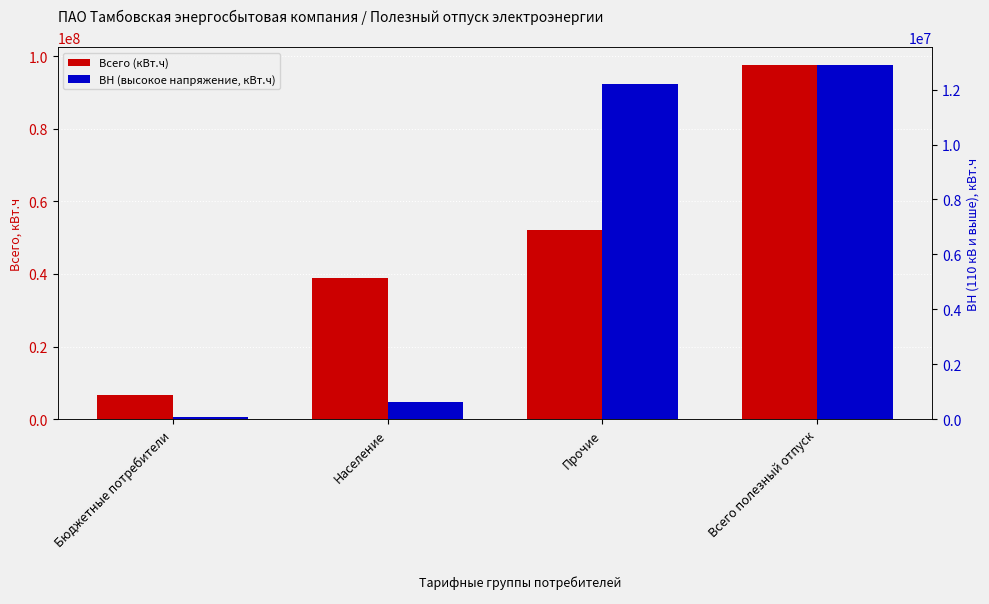

Rank the series by their maximum value, from lowest to highest.

ВН (высокое напряжение), Всего (кВт.ч)